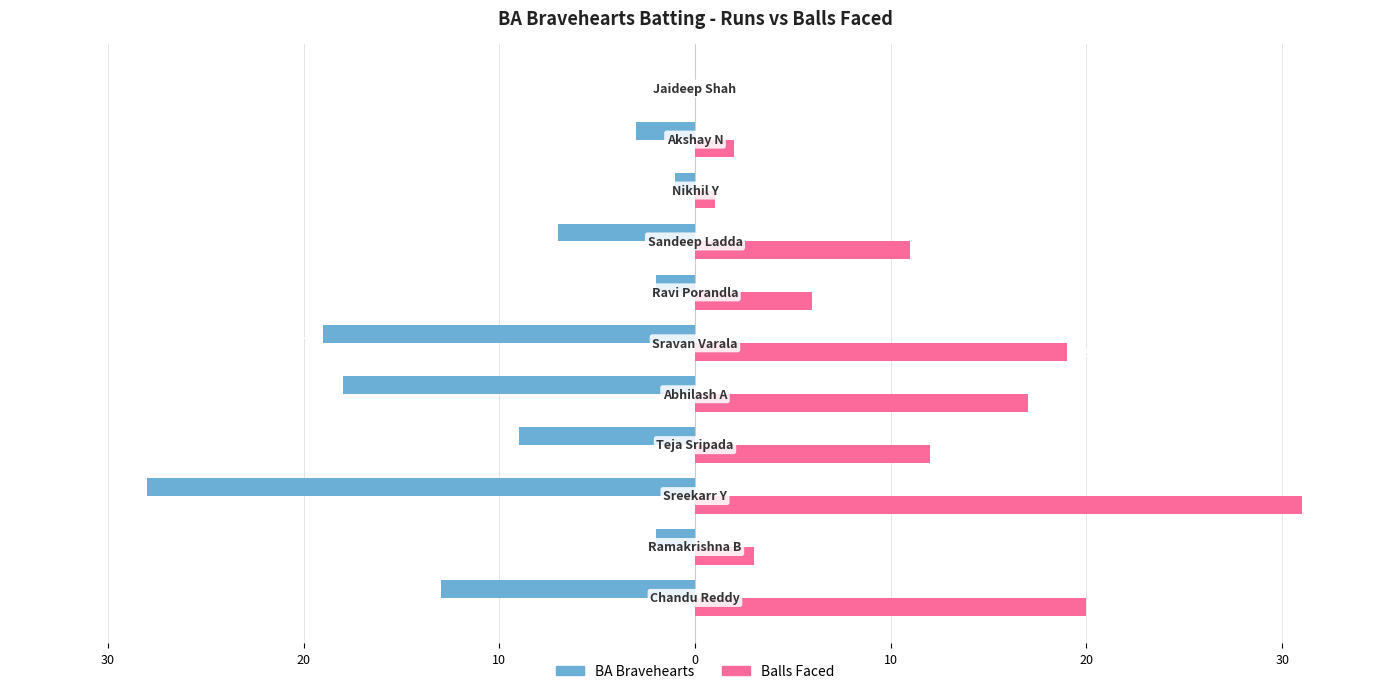

What are all the series names shown in the legend?

BA Bravehearts, Balls Faced